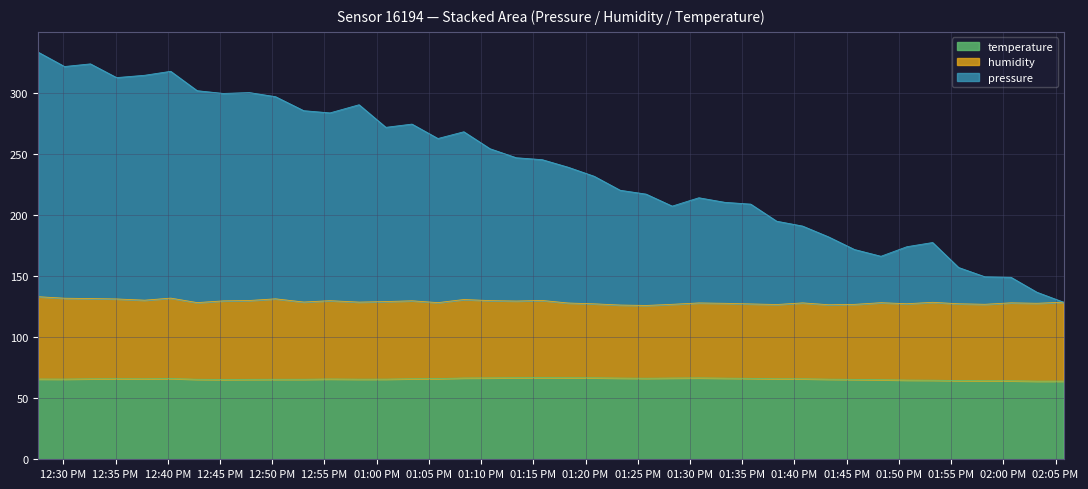

In temperature, how many points are lower than both neighbors (excluding endpoints)?

6